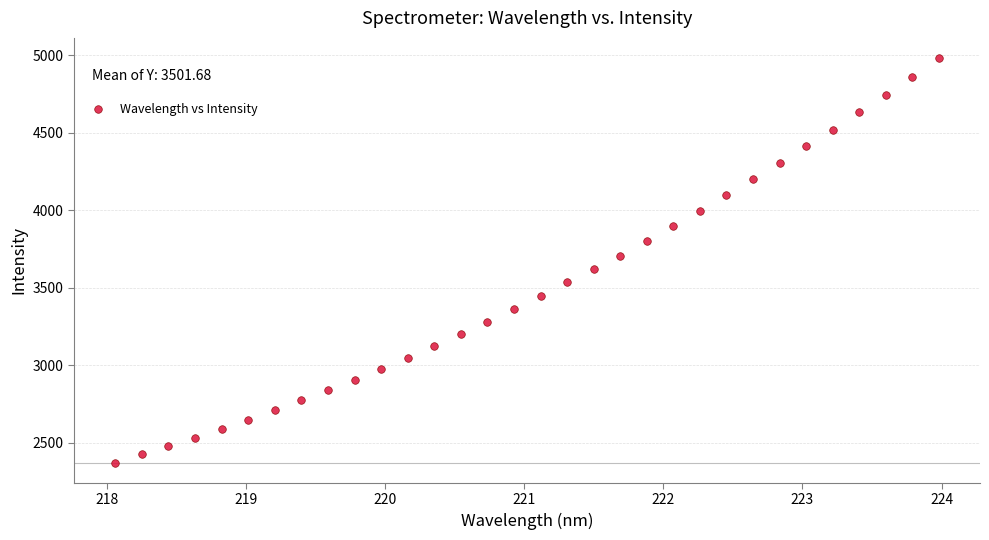

What is the range of X values (max minus min)?

5.9